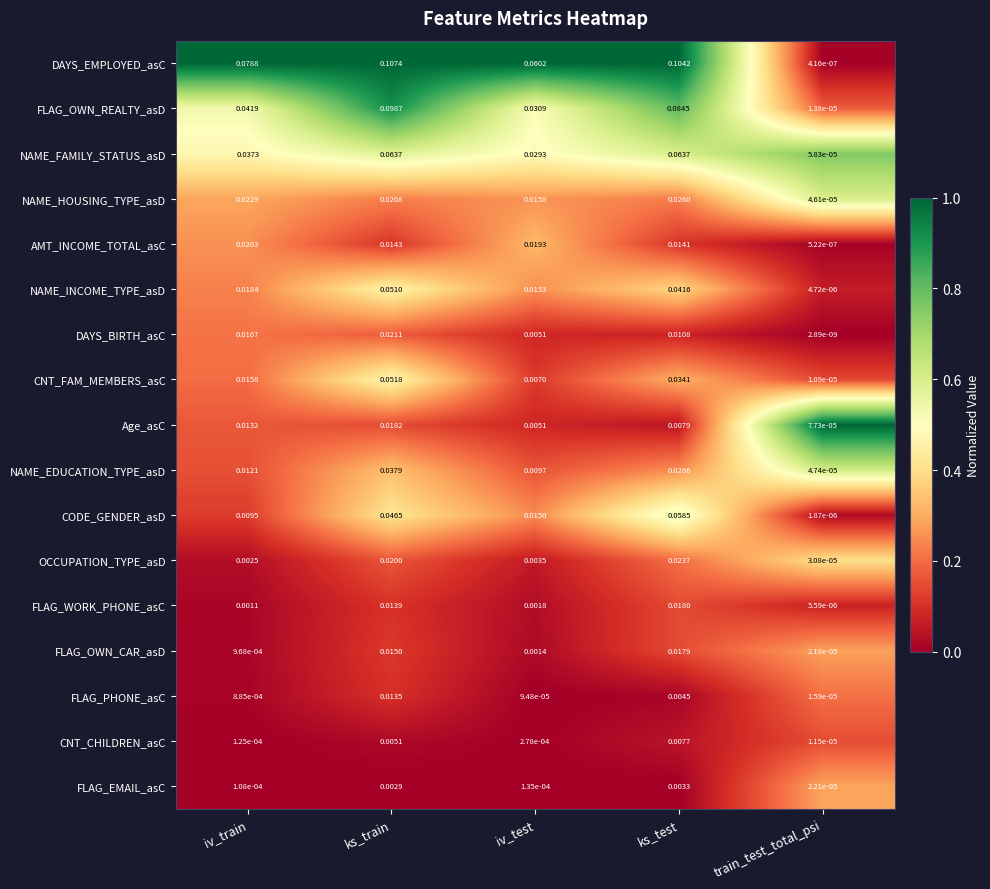

At train_test_total_psi, list the series in order from largest to smallest.

Age_asC, NAME_FAMILY_STATUS_asD, NAME_EDUCATION_TYPE_asD, NAME_HOUSING_TYPE_asD, OCCUPATION_TYPE_asD, FLAG_EMAIL_asC, FLAG_OWN_CAR_asD, FLAG_PHONE_asC, FLAG_OWN_REALTY_asD, CNT_CHILDREN_asC, CNT_FAM_MEMBERS_asC, FLAG_WORK_PHONE_asC, NAME_INCOME_TYPE_asD, CODE_GENDER_asD, AMT_INCOME_TOTAL_asC, DAYS_EMPLOYED_asC, DAYS_BIRTH_asC